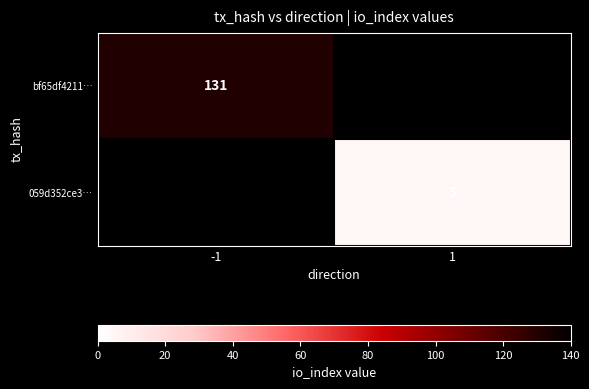

What is the smallest value displayed?

5.0